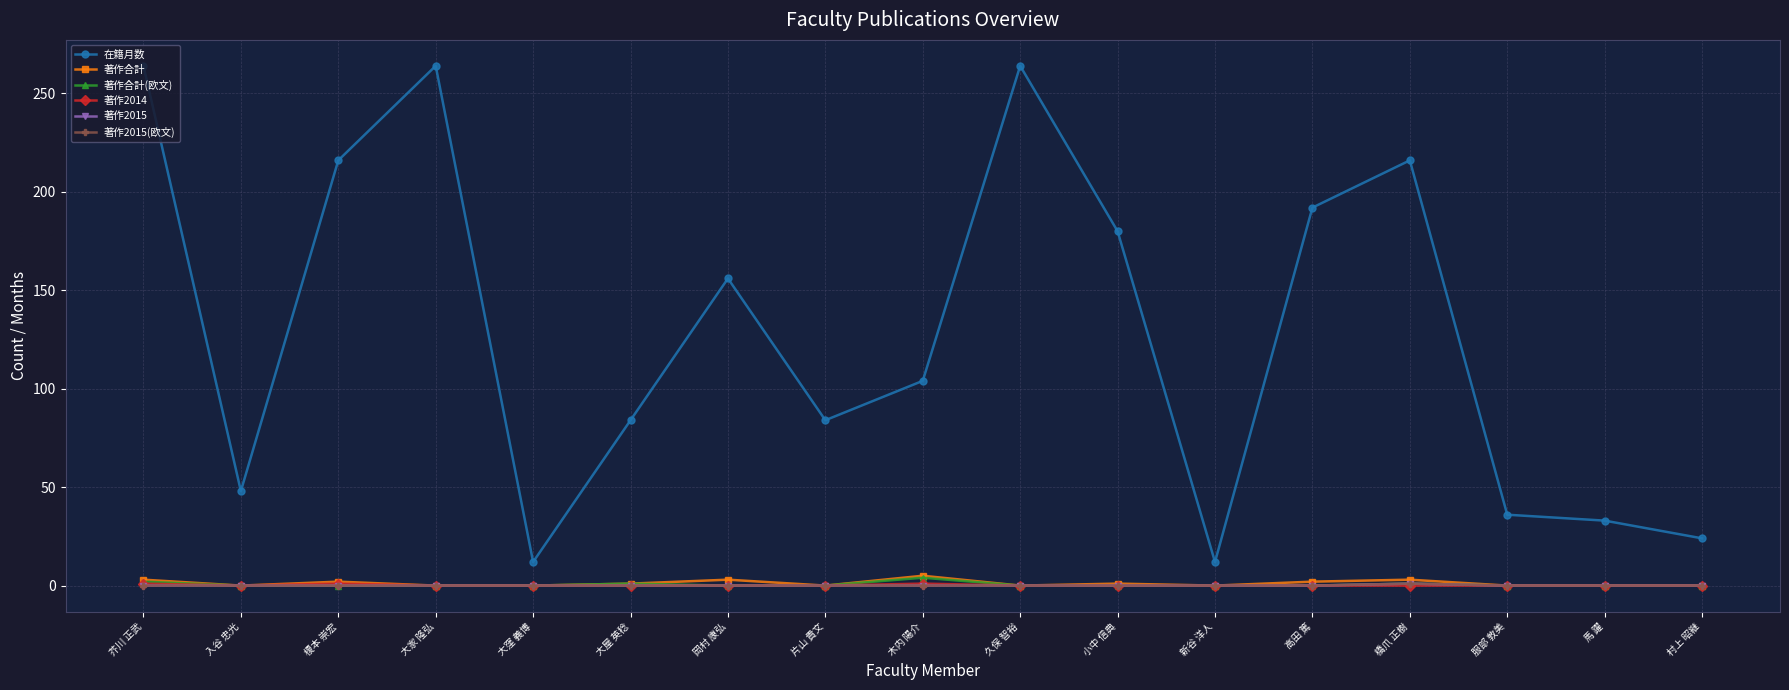

Does the chart have visible grid lines?

Yes